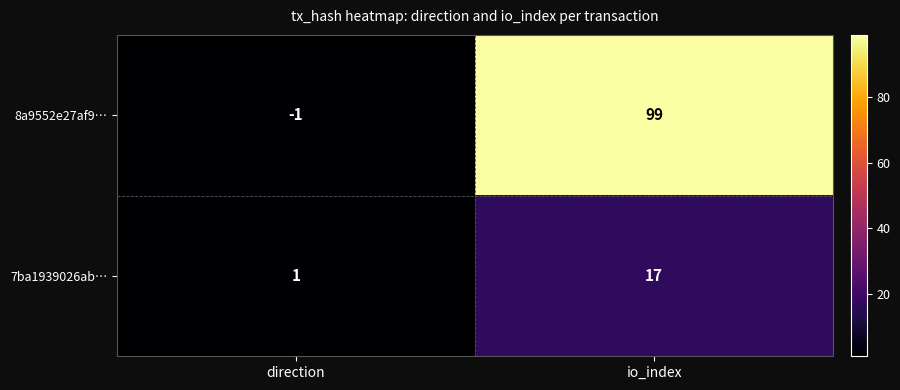

List the series in order of their peak value, highest first.

8a9552e27af9…, 7ba1939026ab…